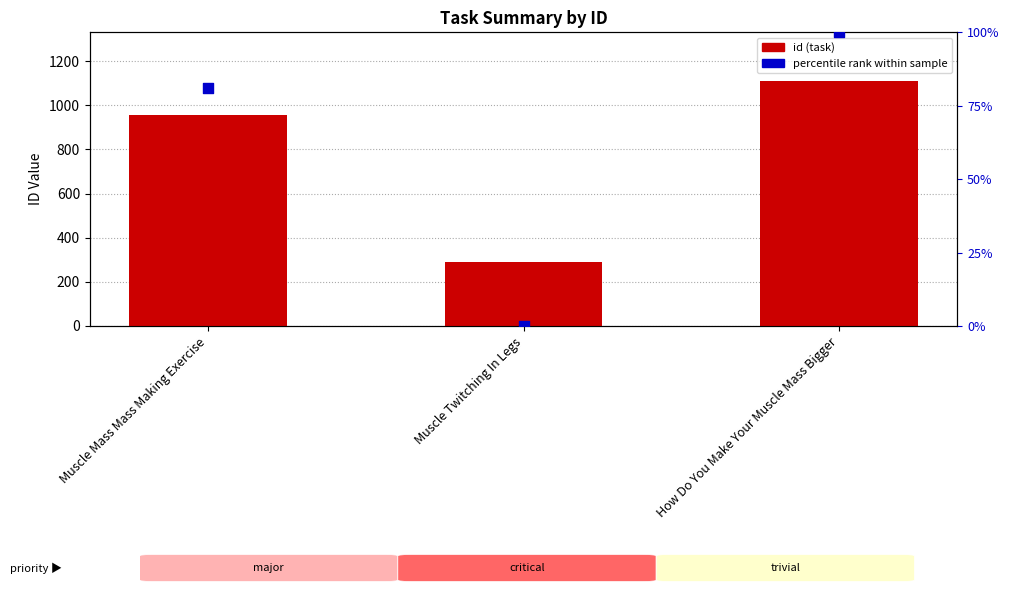

At how many categories does at least one series exceed 711?

2